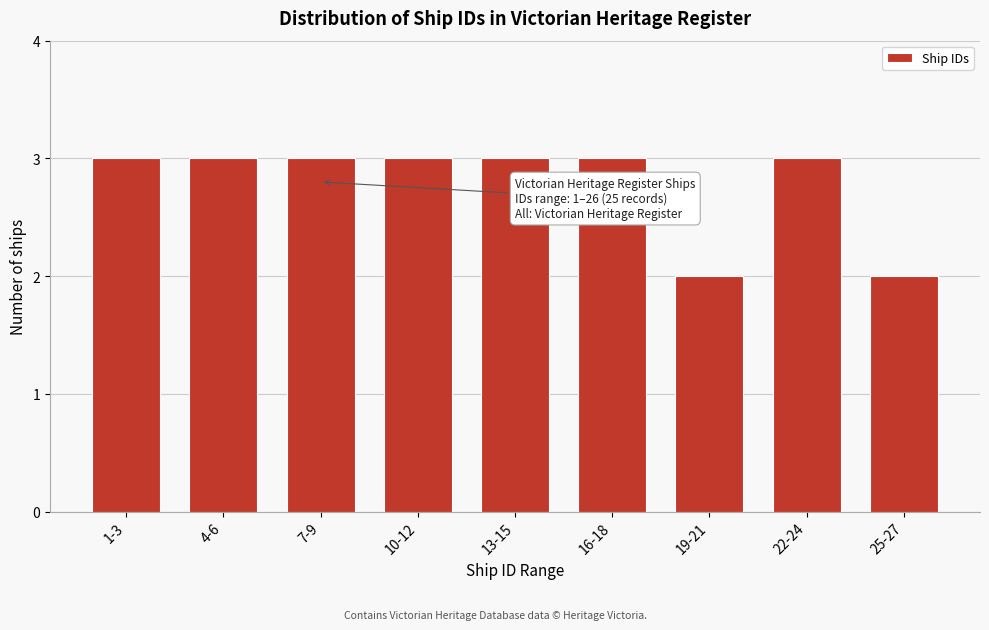

Reading left to right, extract all data points from this chart.

3	3	3	3	3	3	2	3	2